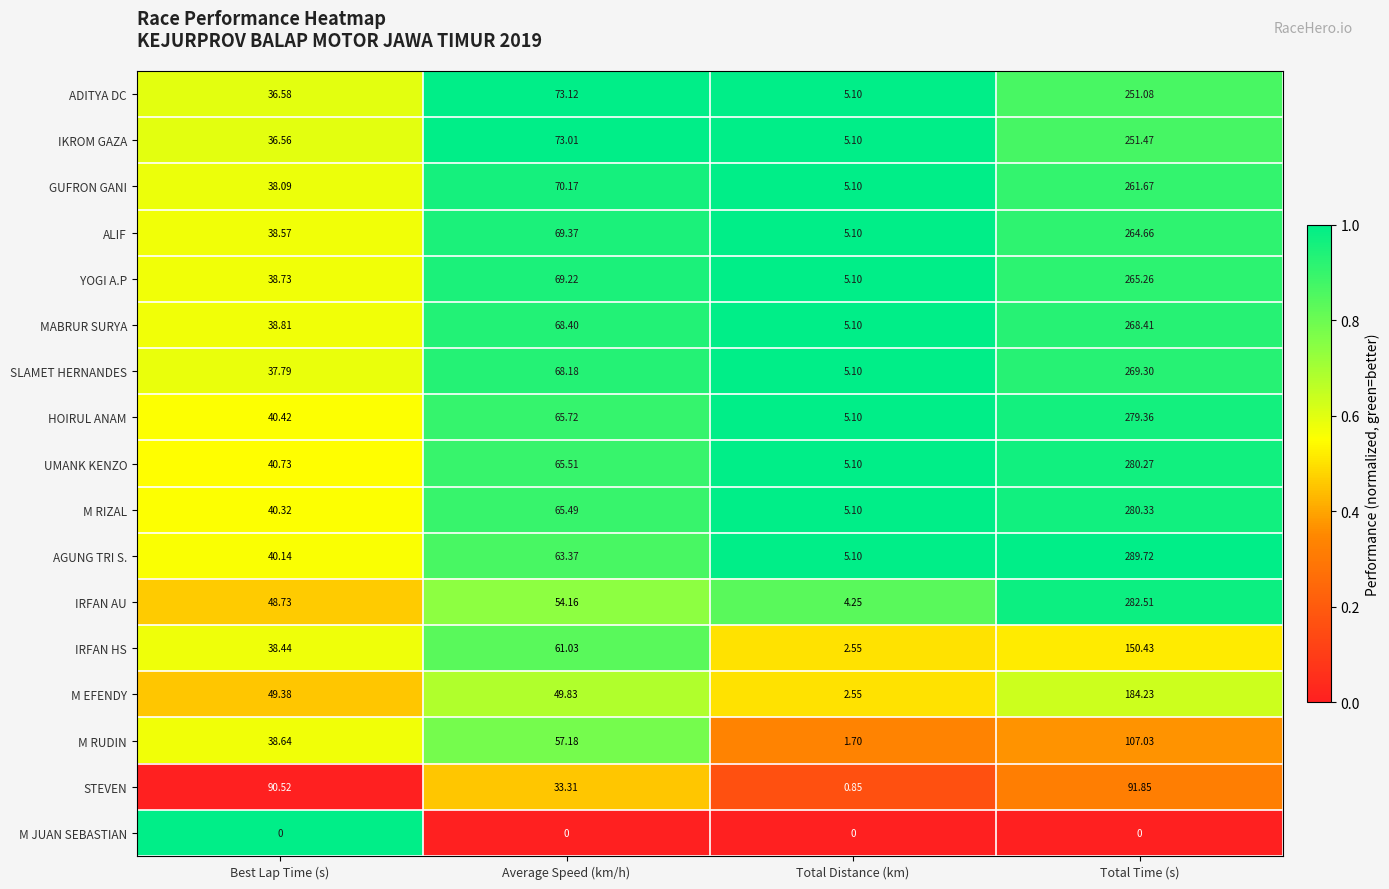

Where does the STEVEN series first go above 90?

Best Lap Time (s)